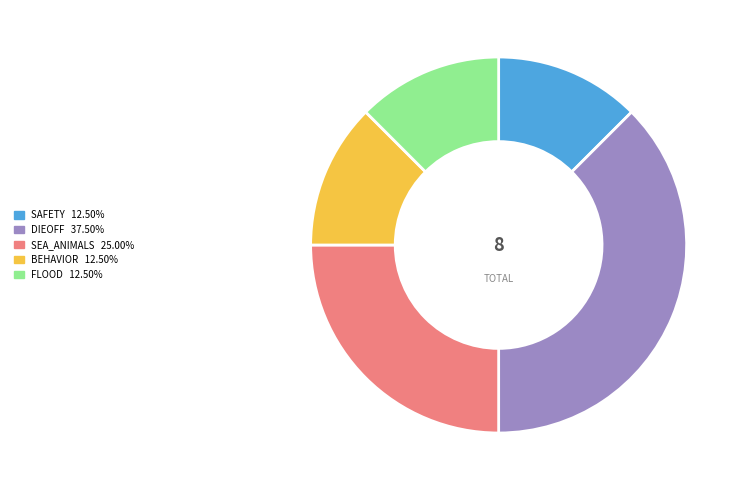

Is there any slice that represents more than half of the pie?

No